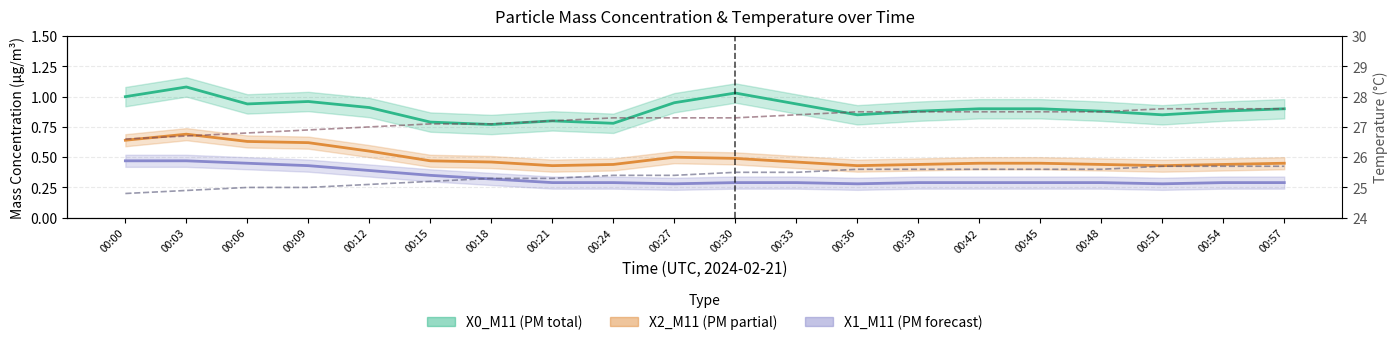

True or false: X1_M11 and T5_M11 (box temp) intersect in this chart.

False